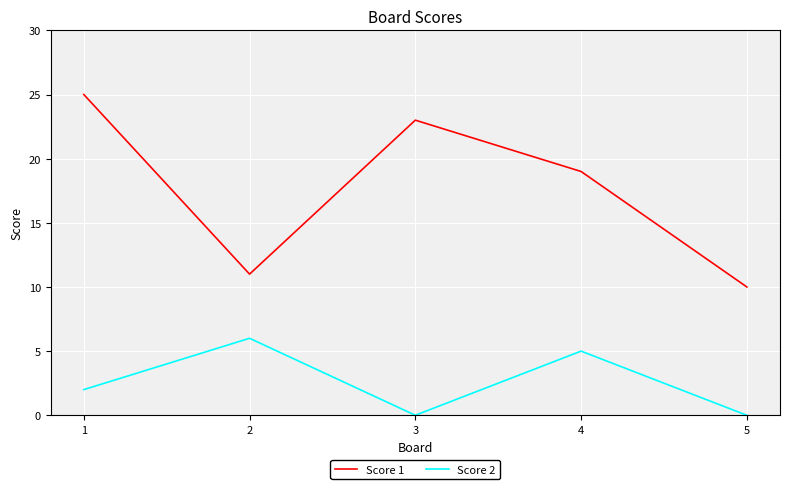

List the series in order of their overall mean, highest first.

Score 1, Score 2